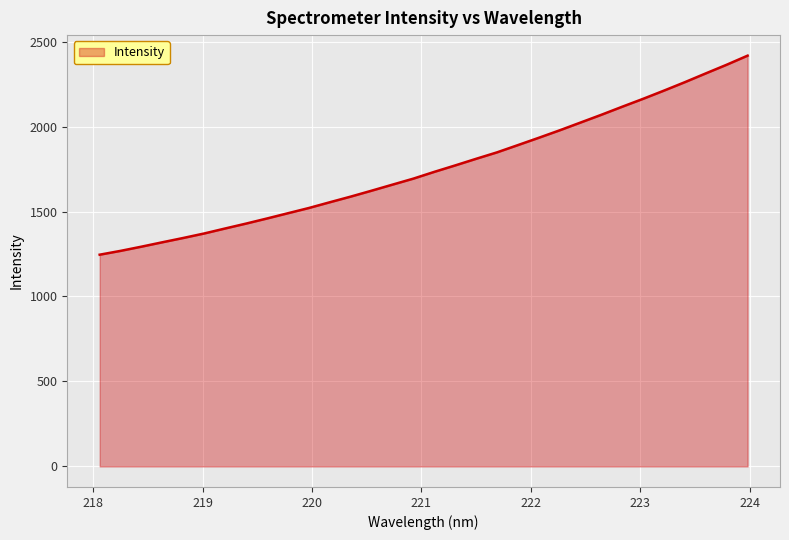

What is the difference between the maximum and minimum values?

1171.2